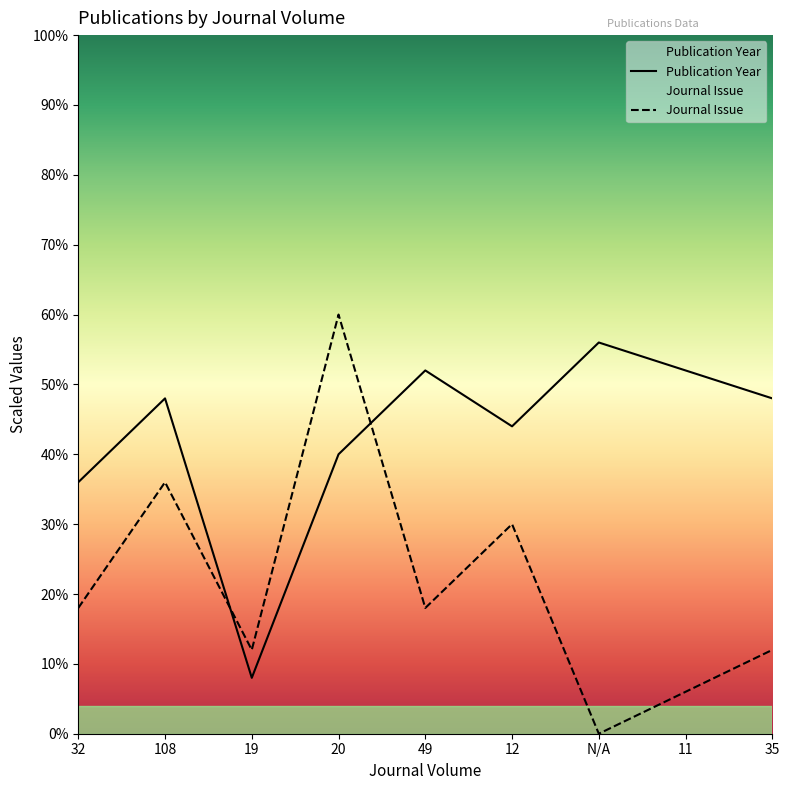

Between which two adjacent categories do Journal Issue and Publication Year first intersect?

108 and 19